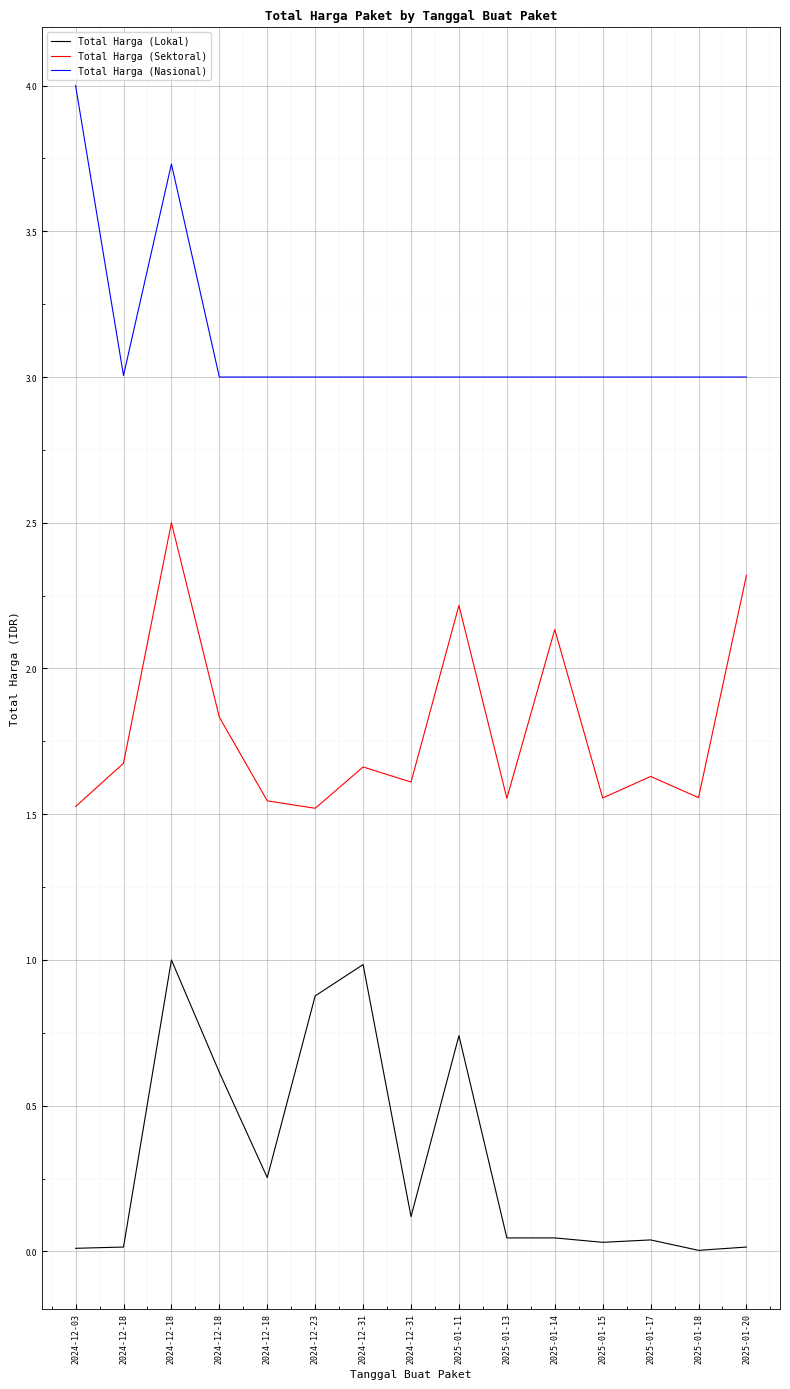

Reading left to right, list all the values displayed in this chart.

Total Harga (Lokal): 2024-12-03=0.0	2024-12-18=0.0	2024-12-18=1.0	2024-12-18=0.6	2024-12-18=0.3	2024-12-23=0.9	2024-12-31=1.0	2024-12-31=0.1	2025-01-11=0.7	2025-01-13=0.0	2025-01-14=0.0	2025-01-15=0.0	2025-01-17=0.0	2025-01-18=0.0	2025-01-20=0.0
Total Harga (Sektoral): 2024-12-03=1.5	2024-12-18=1.7	2024-12-18=2.5	2024-12-18=1.8	2024-12-18=1.5	2024-12-23=1.5	2024-12-31=1.7	2024-12-31=1.6	2025-01-11=2.2	2025-01-13=1.6	2025-01-14=2.1	2025-01-15=1.6	2025-01-17=1.6	2025-01-18=1.6	2025-01-20=2.3
Total Harga (Nasional): 2024-12-03=4.0	2024-12-18=3.0	2024-12-18=3.7	2024-12-18=3.0	2024-12-18=3.0	2024-12-23=3.0	2024-12-31=3.0	2024-12-31=3.0	2025-01-11=3.0	2025-01-13=3.0	2025-01-14=3.0	2025-01-15=3.0	2025-01-17=3.0	2025-01-18=3.0	2025-01-20=3.0